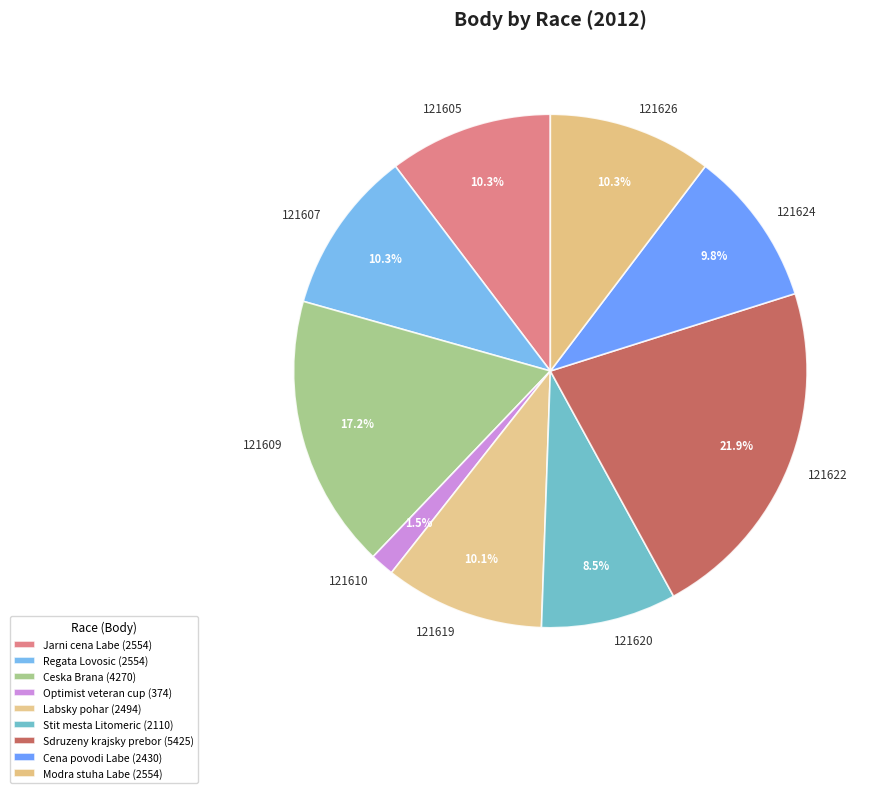

Does any single category account for the majority?

No